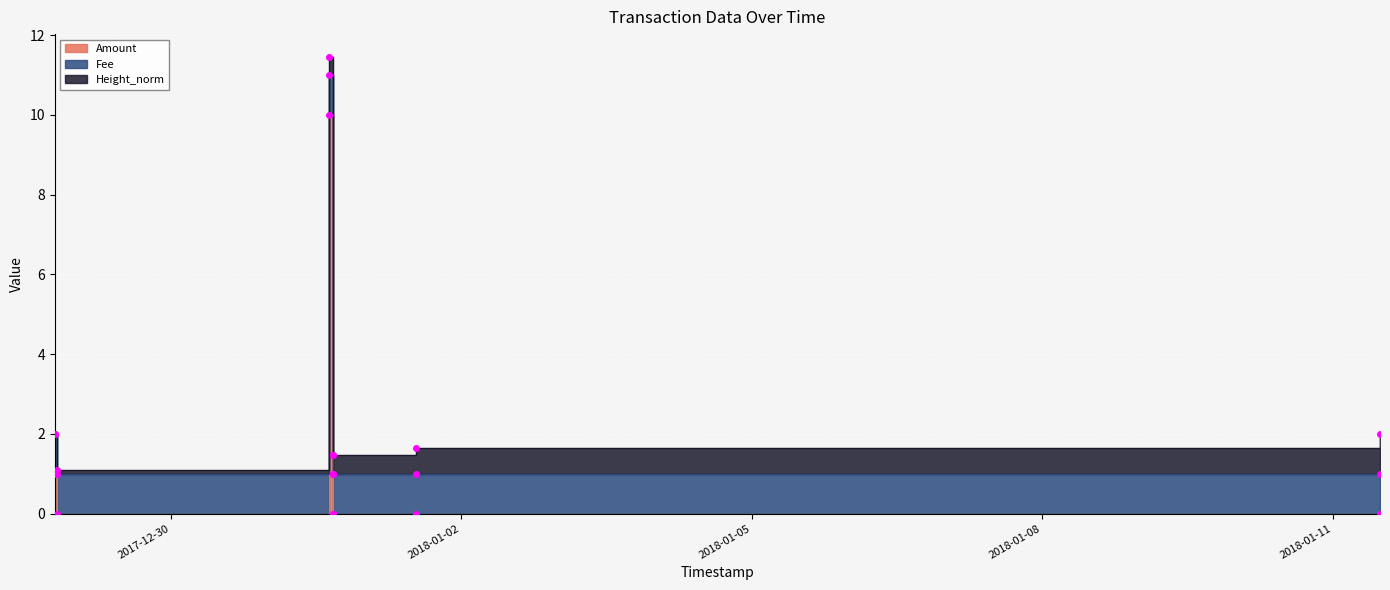

True or false: Height_norm and Amount intersect in this chart.

True